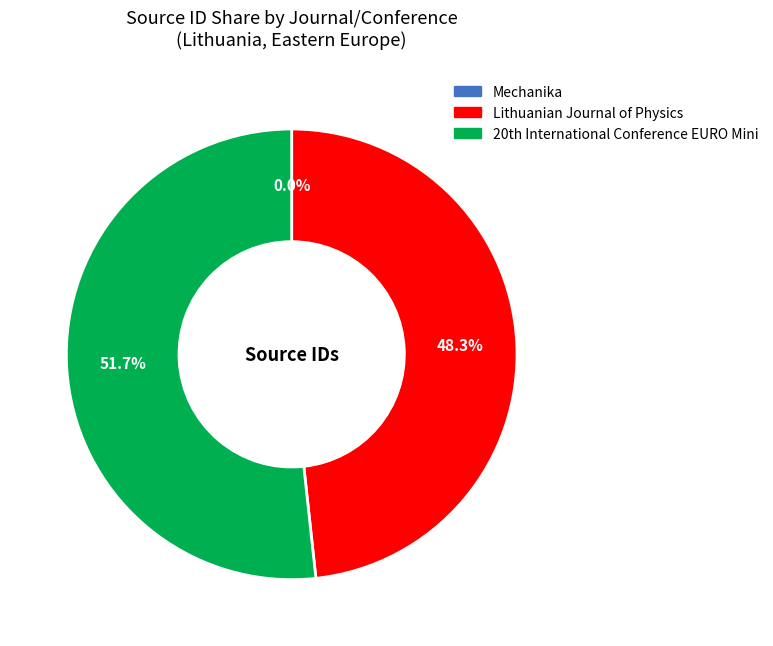

Which slice is the largest?

20th International Conference EURO Mini